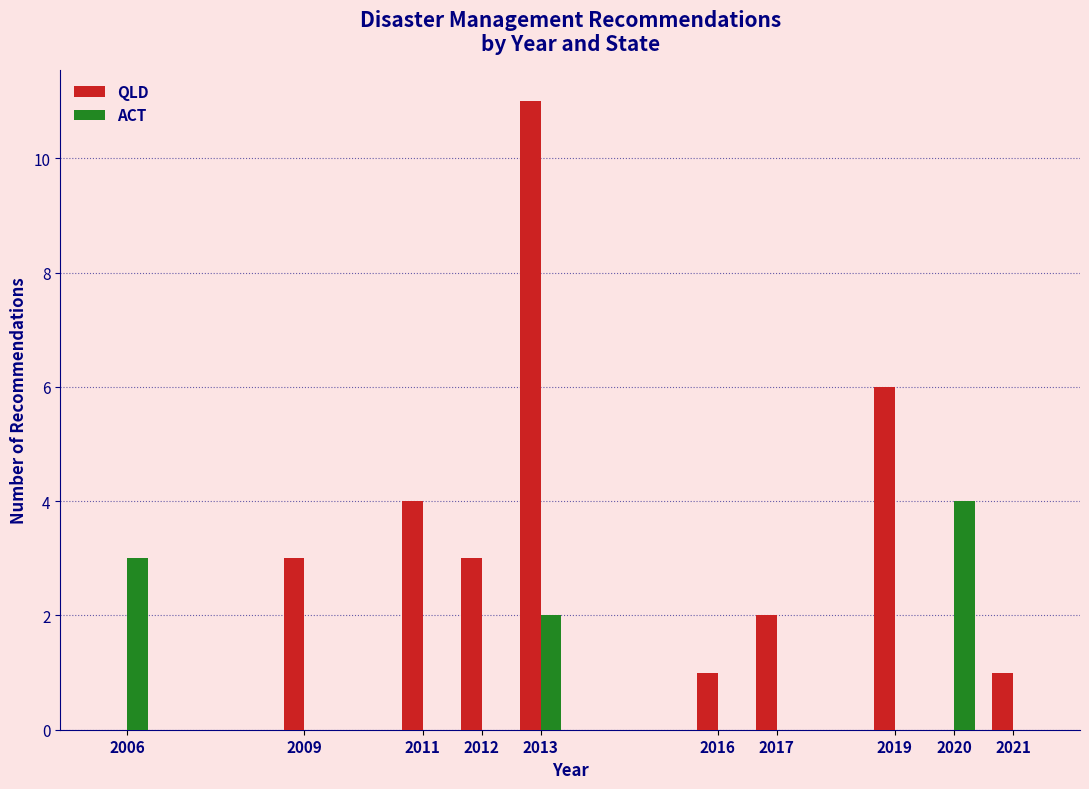

Reading right to left, what are all the values shown in this chart?

QLD: 2021=1	2020=0	2019=6	2017=2	2016=1	2013=11	2012=3	2011=4	2009=3	2006=0
ACT: 2021=0	2020=4	2019=0	2017=0	2016=0	2013=2	2012=0	2011=0	2009=0	2006=3